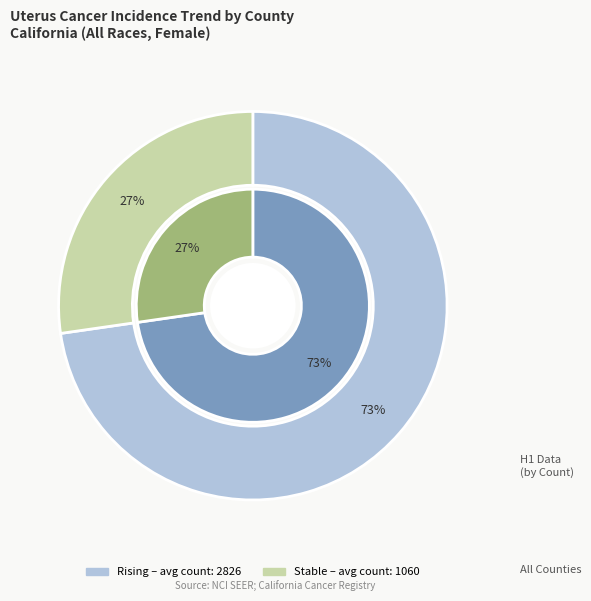

What is the total percentage of rising and stable?

100.0%